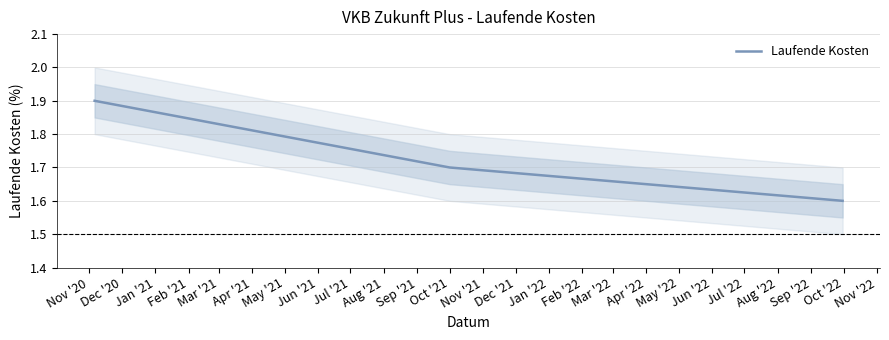

What is the highest value of the Laufende Kosten series?

1.9